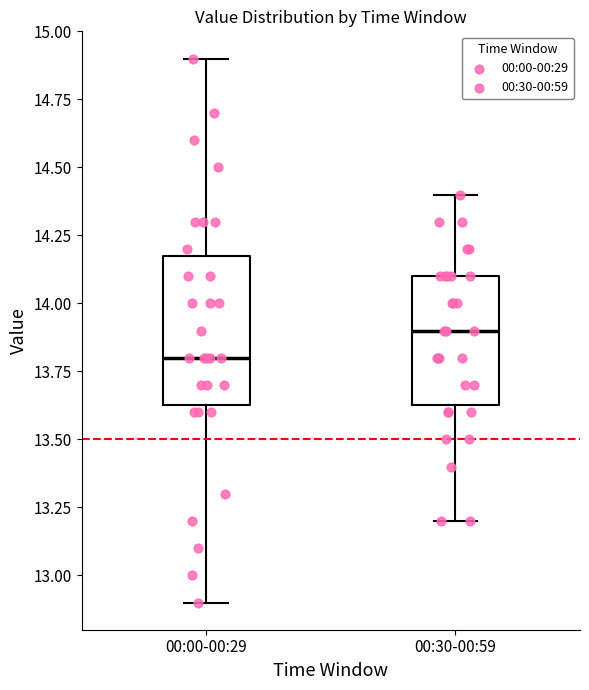

Where does the upper whisker of the box for 00:30-00:59 end on the y-axis? The values are not printed on the chart, so give them approximately, as read against the axis.

14.40